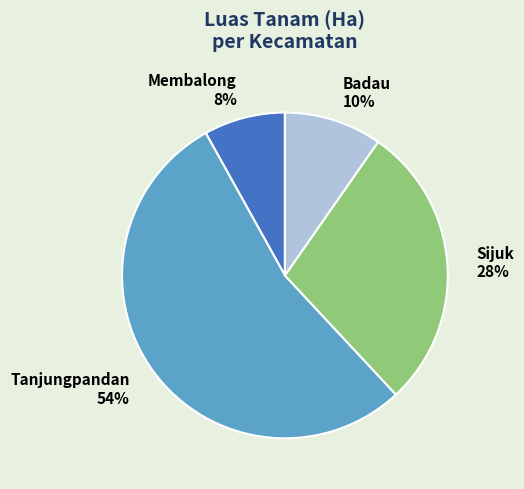

To the nearest percent, what is the combined percentage of Sijuk 28% and Membalong 8%?

36%